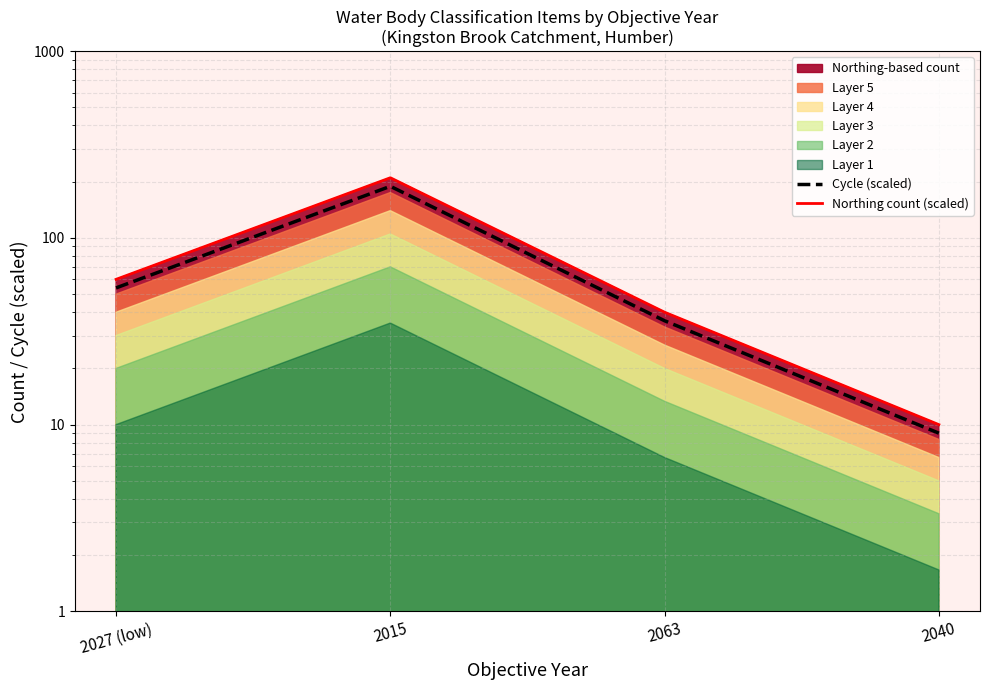

The value of Cycle (scaled) at 2027 (low) is 54. True or false?

True